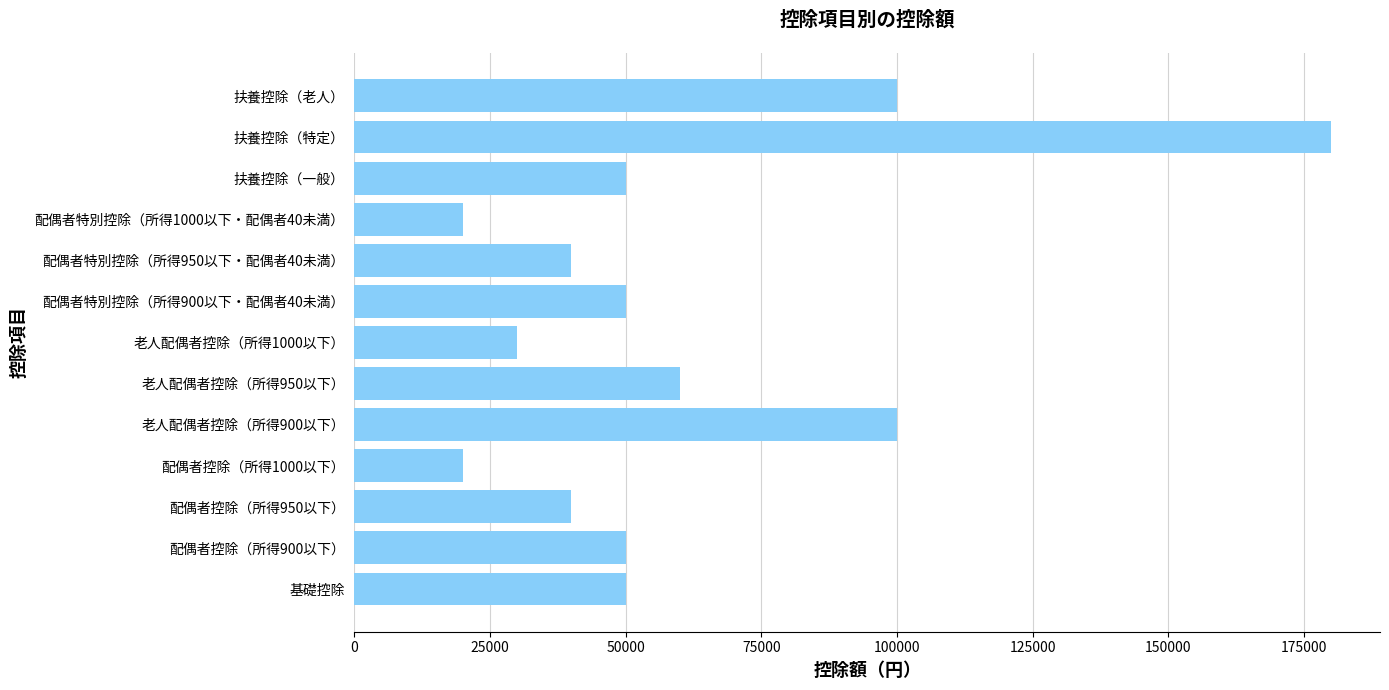

Which has a higher value, 配偶者特別控除（所得900以下・配偶者40未満） or 老人配偶者控除（所得900以下）?

老人配偶者控除（所得900以下）